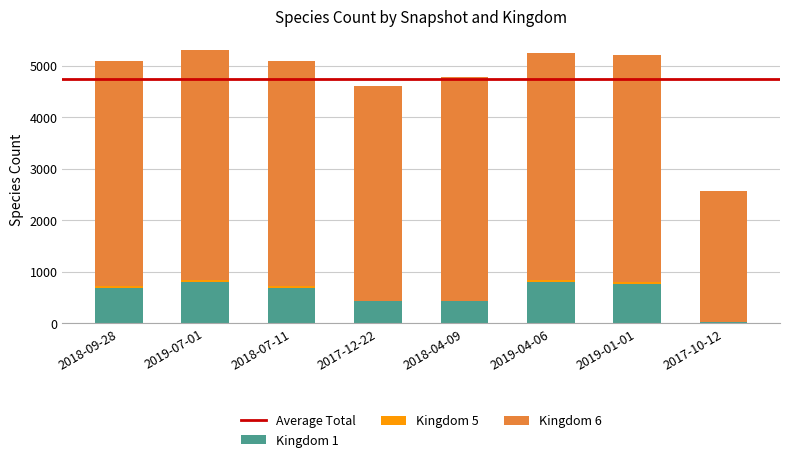

The Kingdom 1 series shows 676 at 2018-07-11. True or false?

True